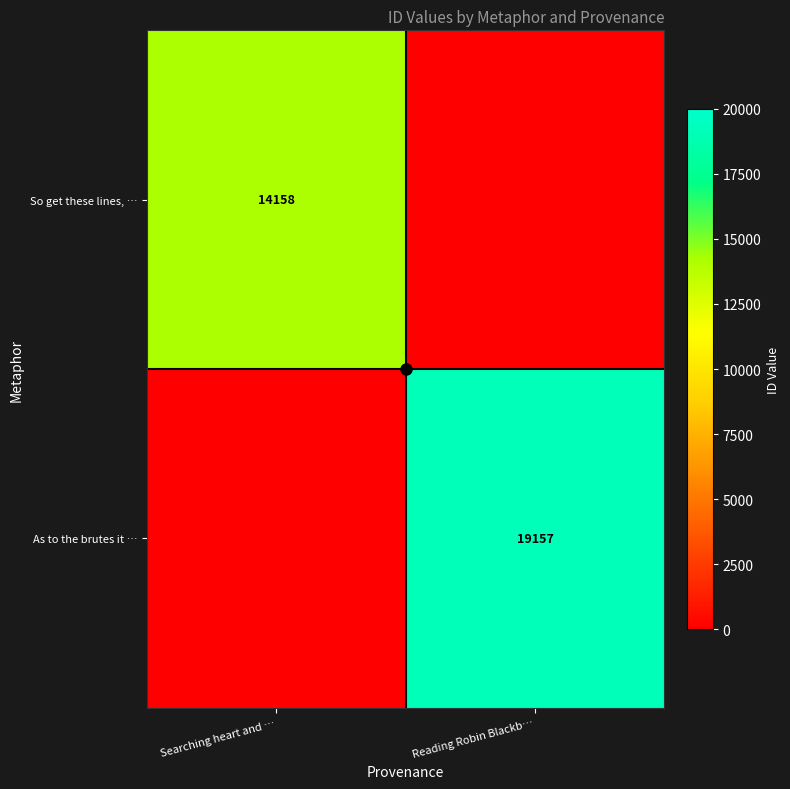

At which label does So get these lines, … reach its minimum?

Reading Robin Blackb…